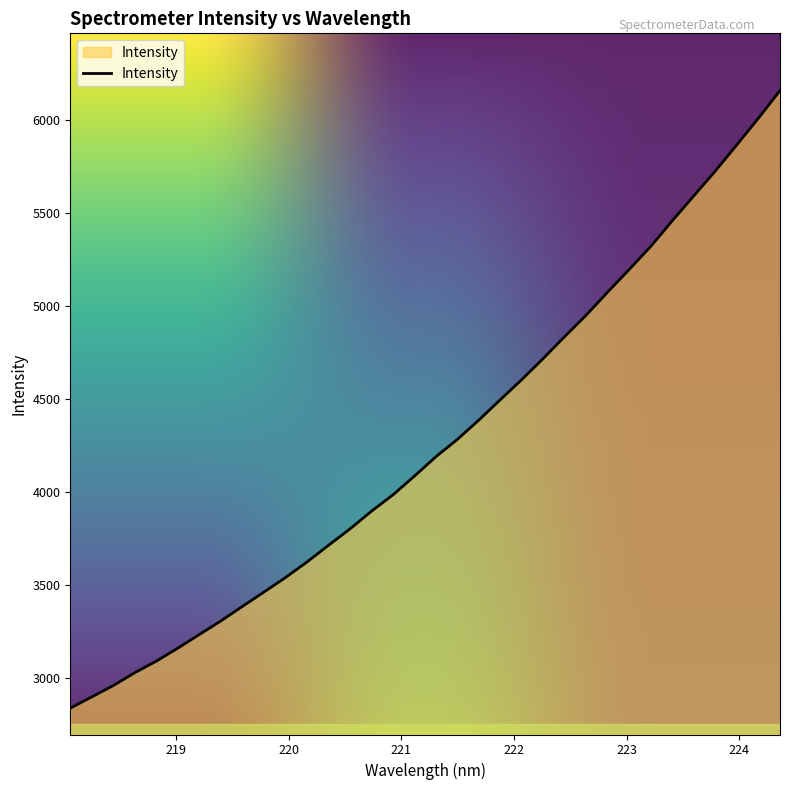

What is the greatest value displayed?

6160.2